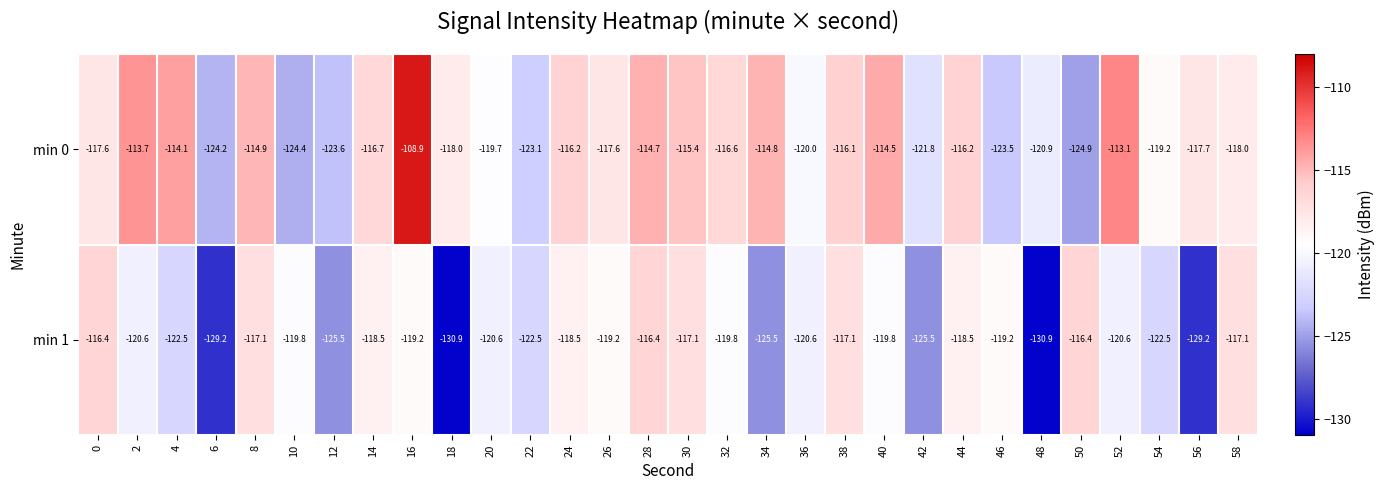

The min 1 series shows -212.6 at 34. True or false?

False